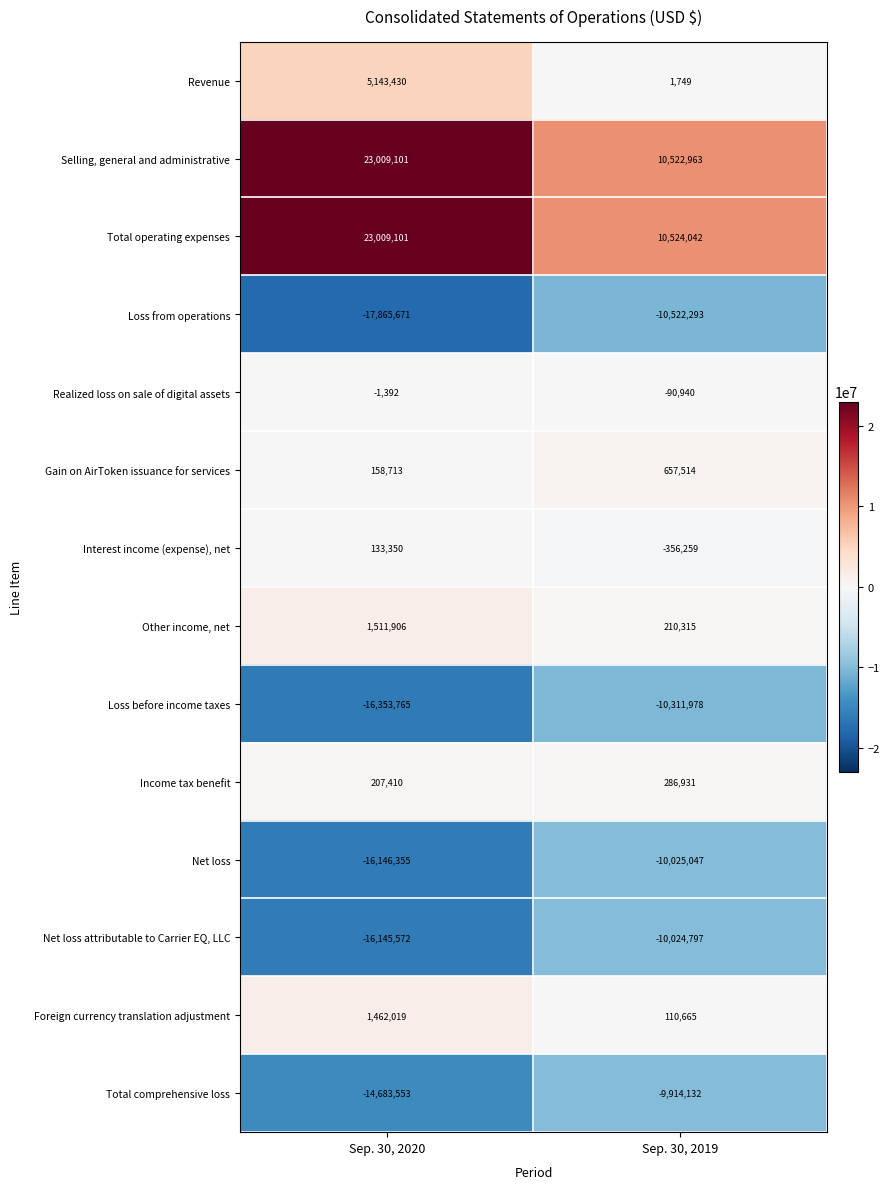

What value does the Selling, general and administrative series have at Sep. 30, 2019?

10522963